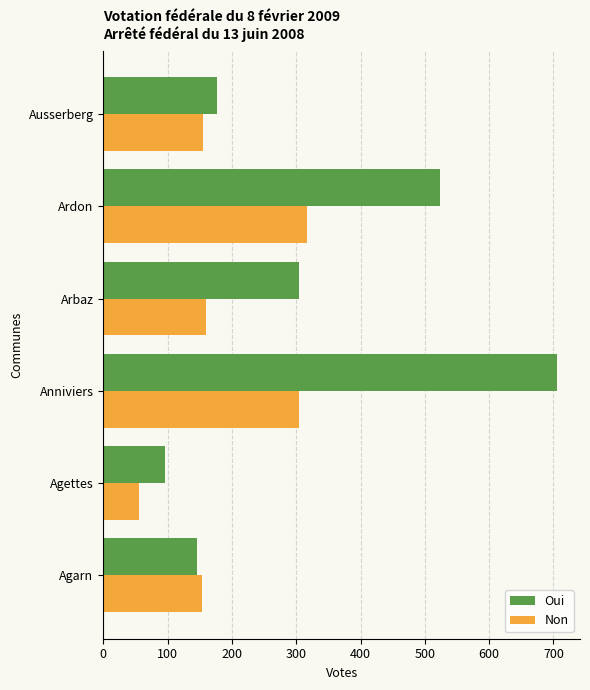

List the labels in order of Oui value, largest first.

Anniviers, Ardon, Arbaz, Ausserberg, Agarn, Agettes